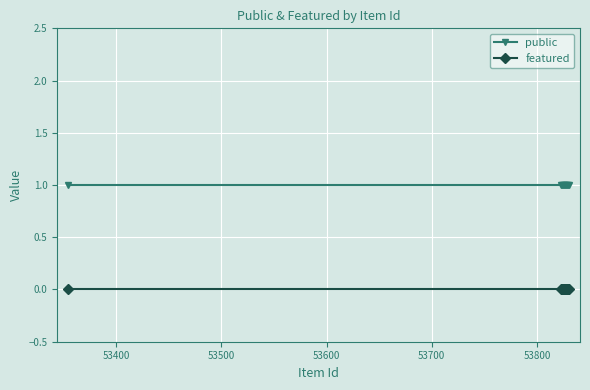

What is the value of the public point at the 4th from the left?

1